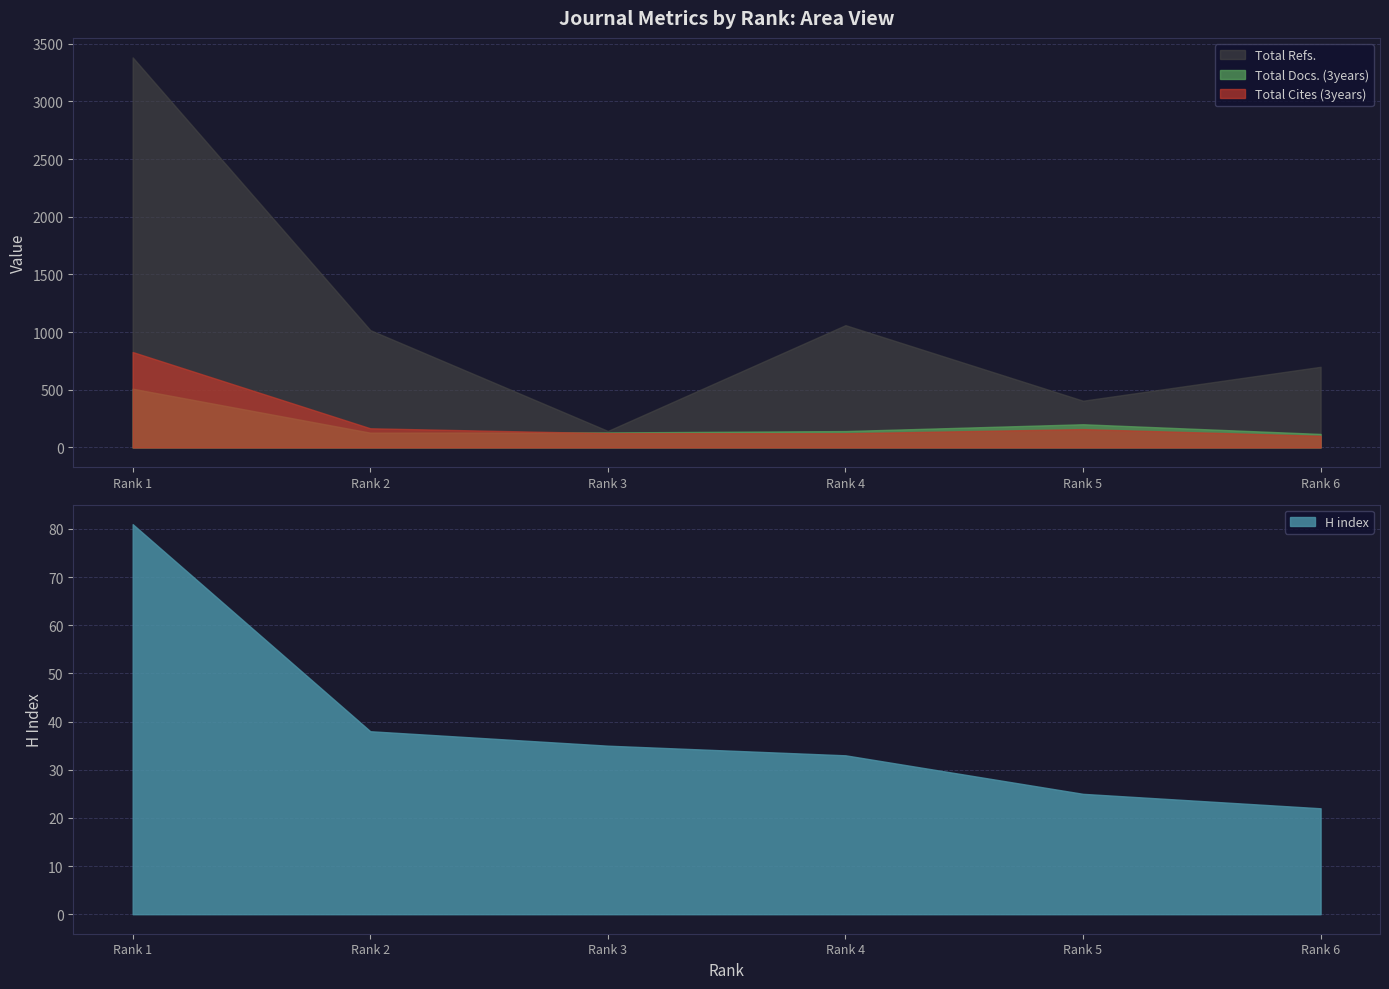

How many data points in Total Refs. are above 1017?

2